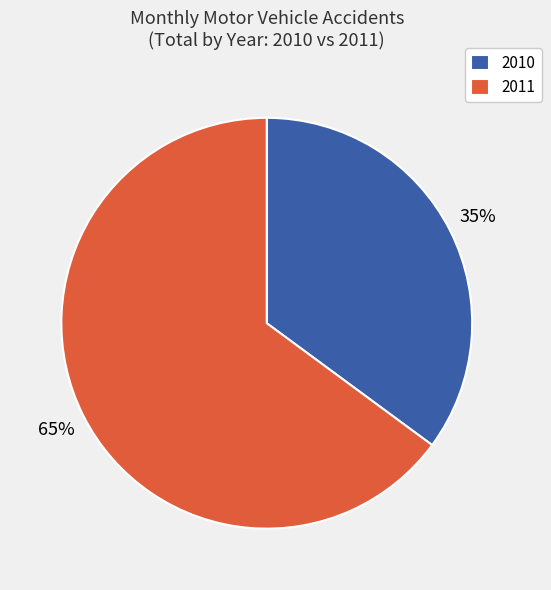

Rank the categories by value from lowest to highest.

2010, 2011